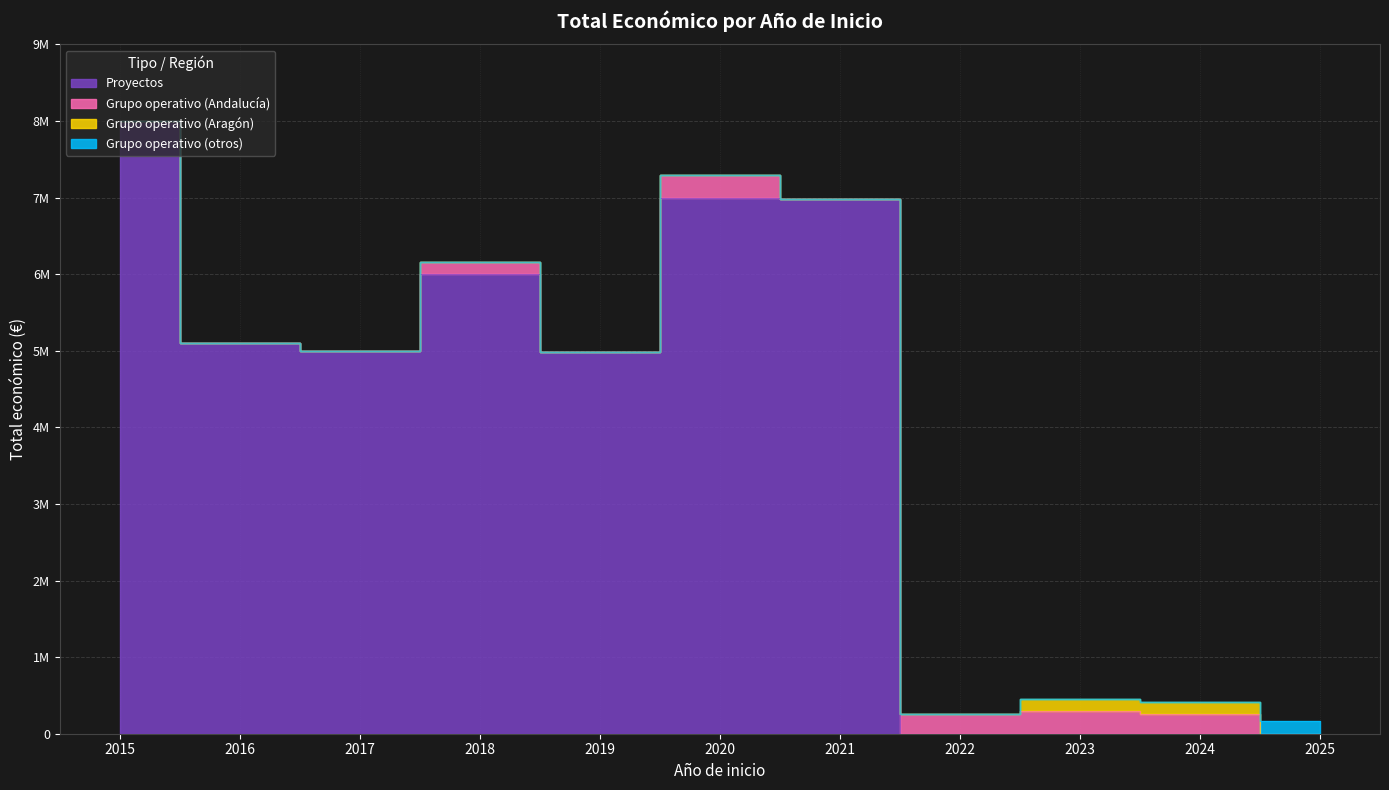

Is the value of Grupo operativo (Aragón) at 2023 greater than the value of Proyectos at 2025?

Yes